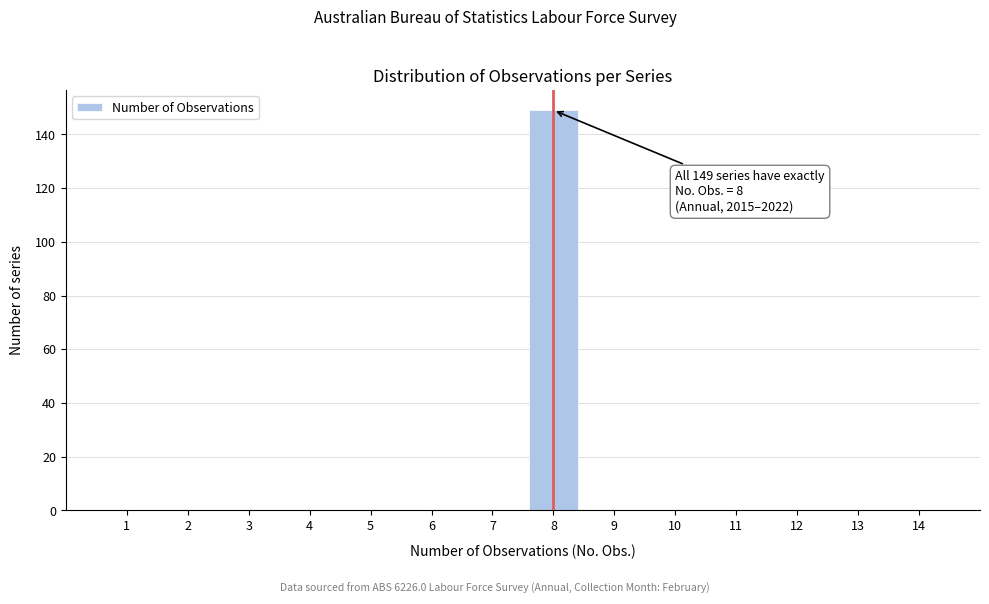

Reading left to right, what are all the values shown in this chart?

1=0	2=0	3=0	4=0	5=0	6=0	7=0	8=149	9=0	10=0	11=0	12=0	13=0	14=0